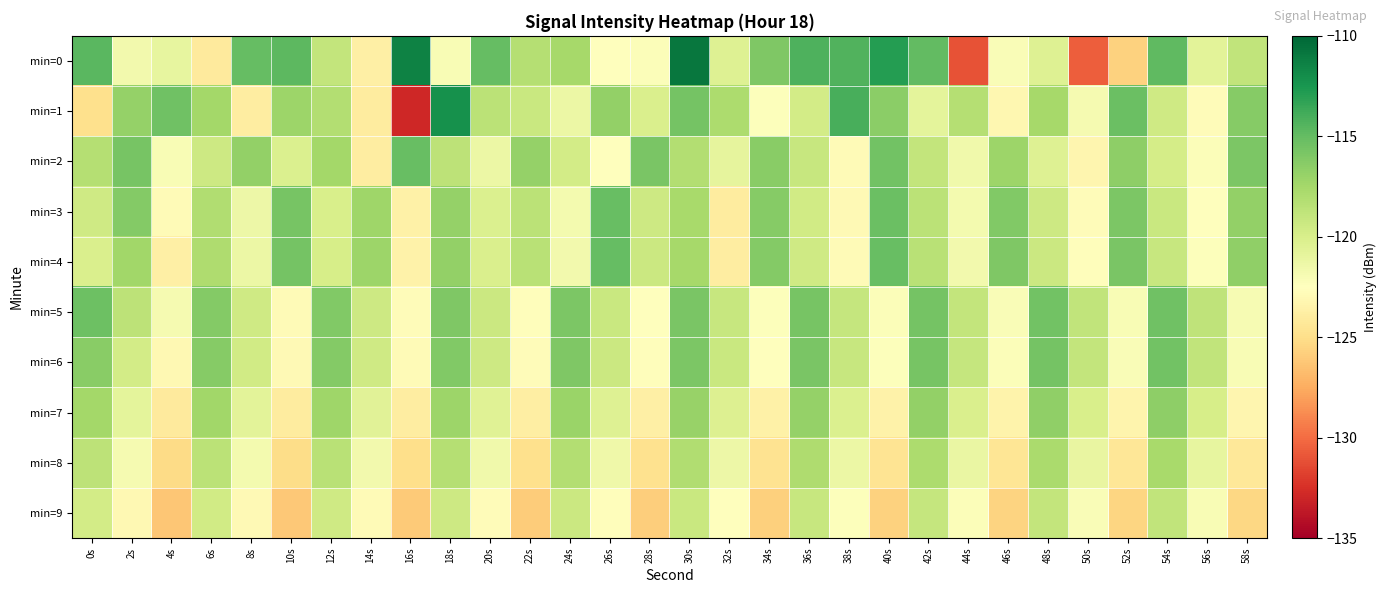

Between 40s and 20s, which is larger?

40s